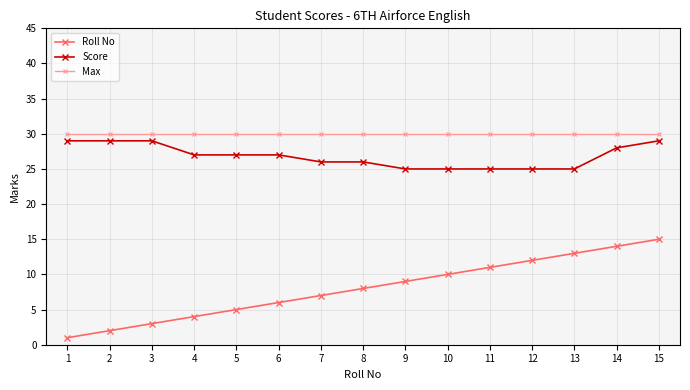

True or false: Roll No and Max cross at least once.

False